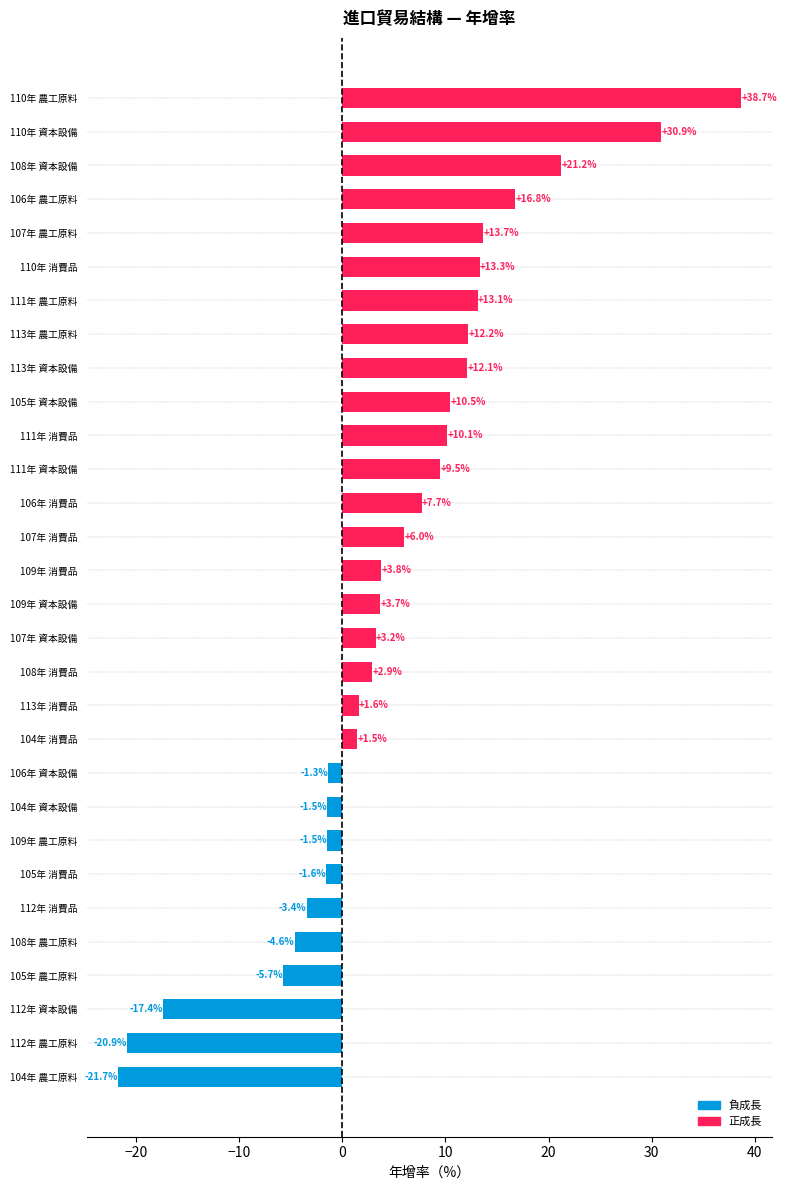

Which label corresponds to the smallest value in the chart?

104年 農工原料